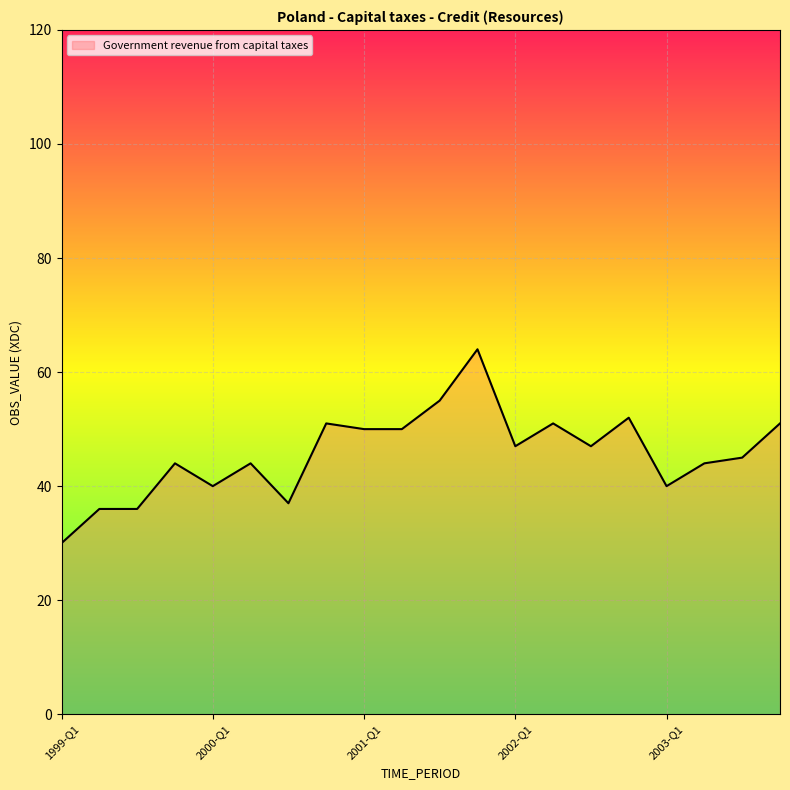

What is the difference between the maximum and minimum values?

34